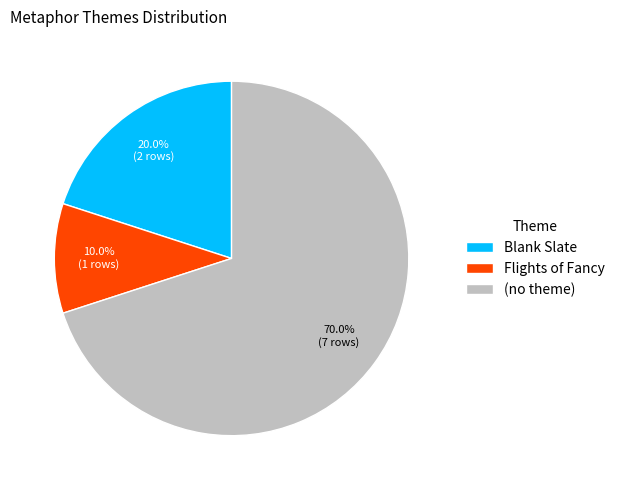

Rank the categories by value from lowest to highest.

Flights of Fancy, Blank Slate, (no theme)